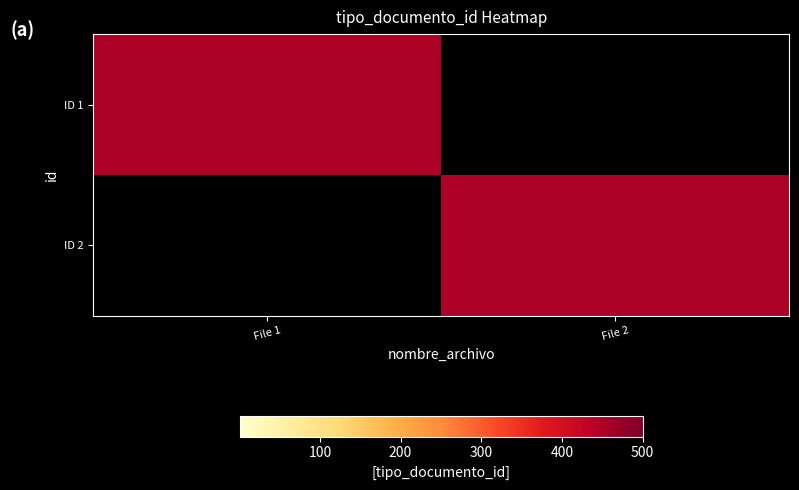

What is the greatest value displayed?

452